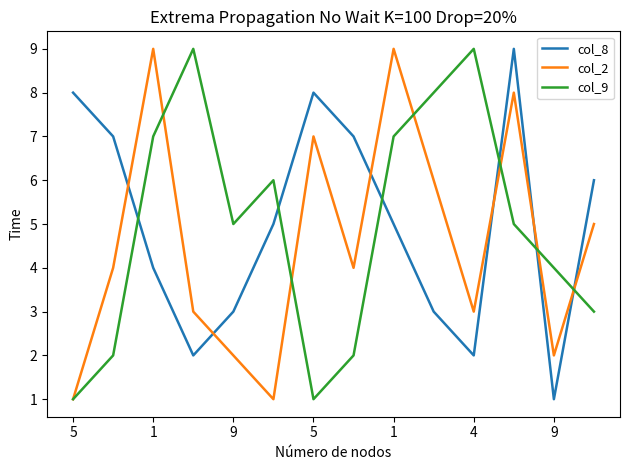

What are all the series names shown in the legend?

col_8, col_2, col_9